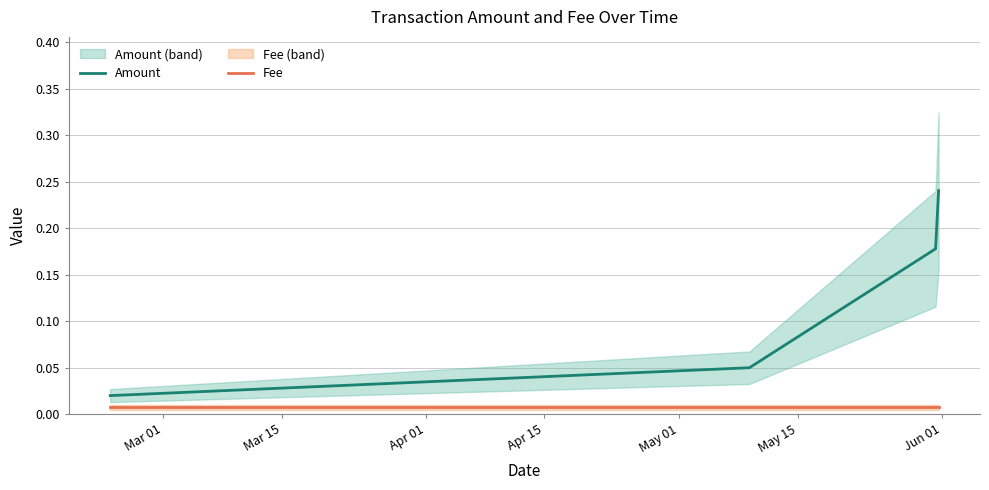

True or false: Fee and Amount cross at least once.

False